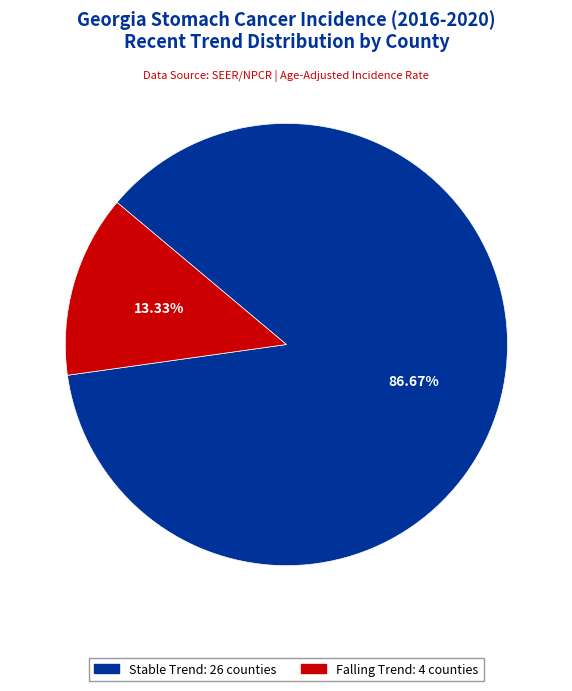

How many slices are in this pie chart?

2